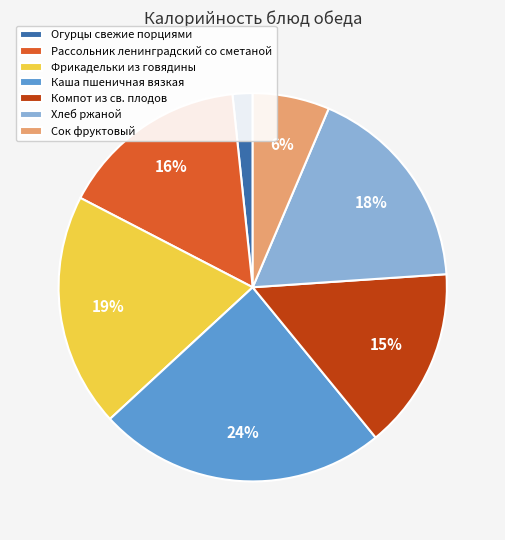

Is there any slice that represents more than half of the pie?

No